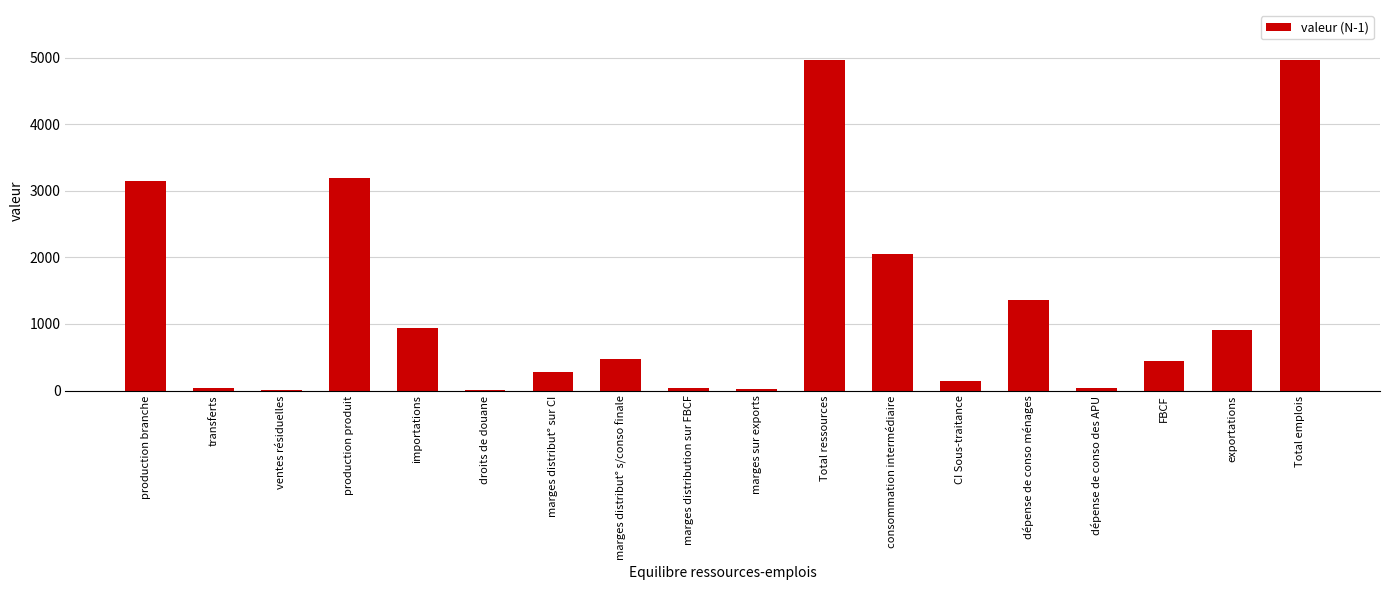

What value does the data have at production branche, to the nearest 100?

3100